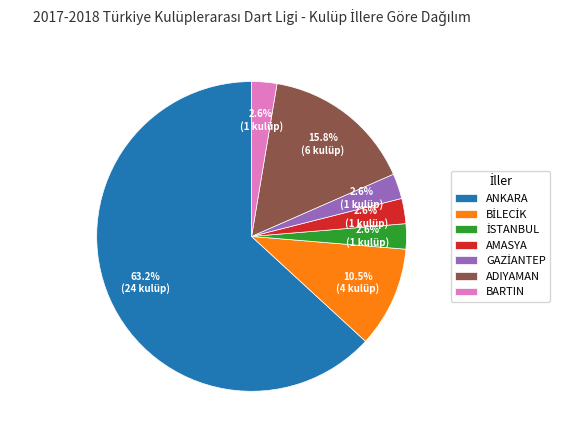

What is the largest slice in the pie chart?

ANKARA